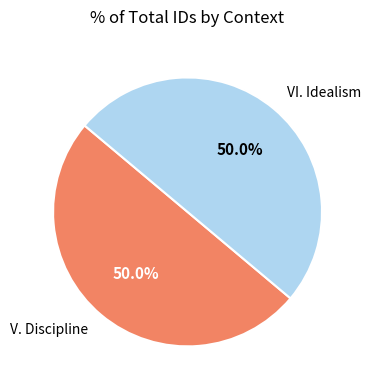

What is the ratio of the value at VI. Idealism to the value at V. Discipline?

1.0